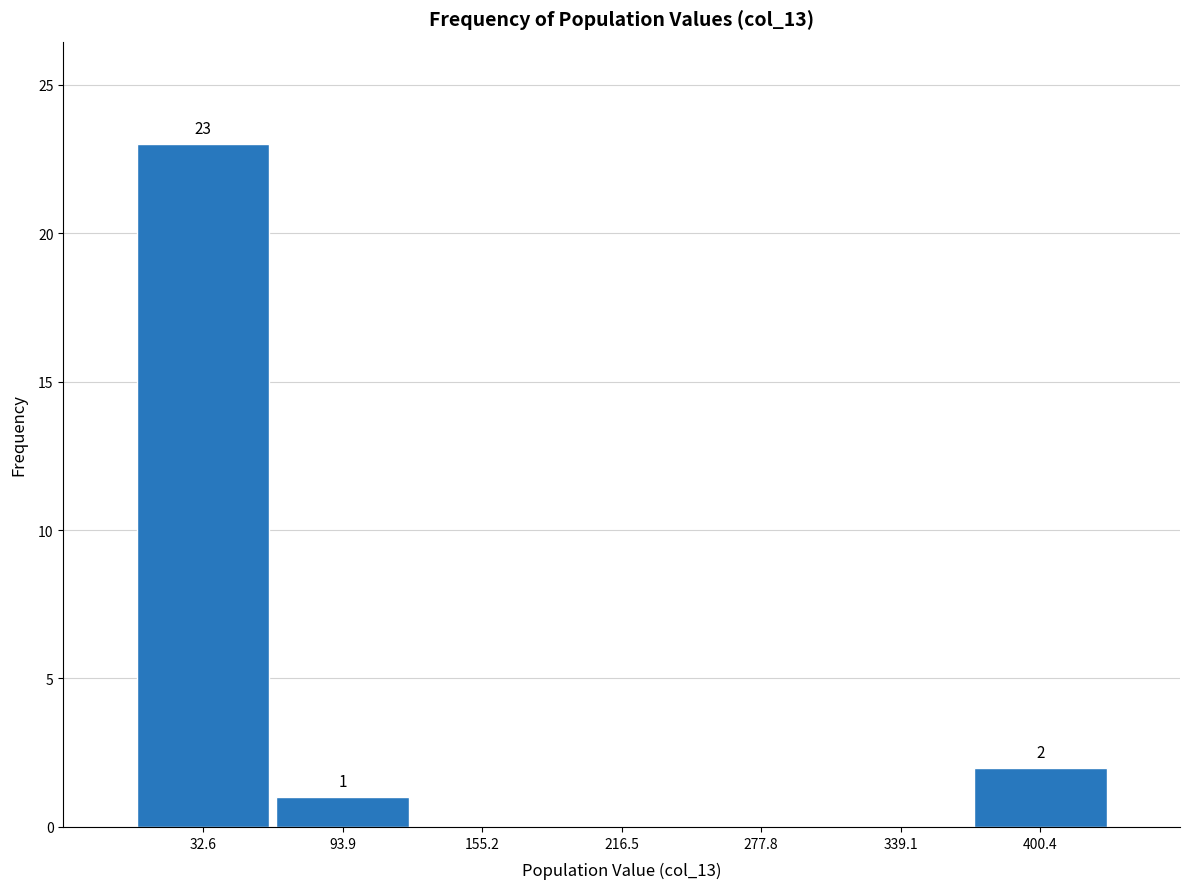

Which range on the x-axis has the tallest bar?

0 to 60